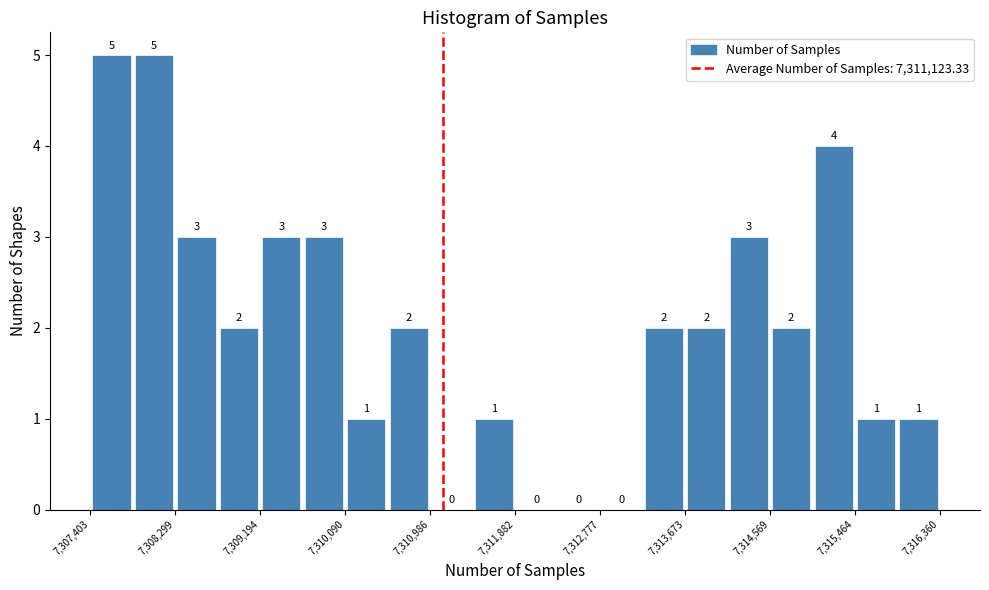

How tall is the bar that spans 7314600 to 7315000 on the x-axis? The bar edges are not printed on the chart, so give them approximately, as read against the axis.

2